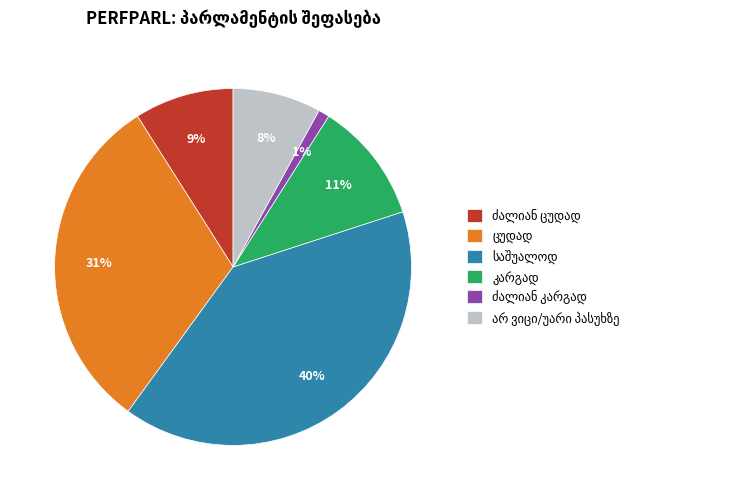

Is there any slice that represents more than half of the pie?

No